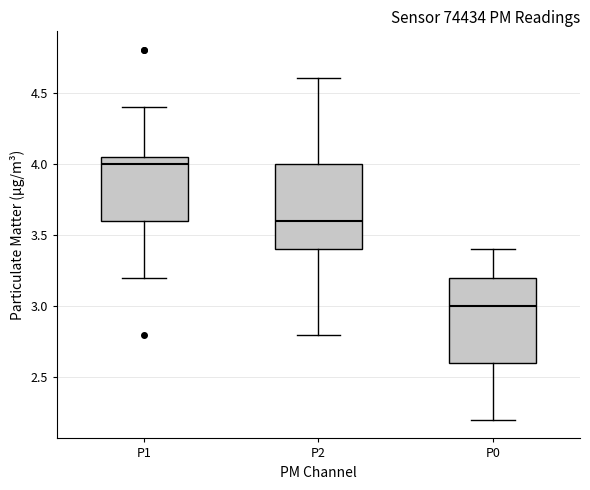

Reading left to right, transcribe this box plot: for each box, give where its median line is, the range the box spans, and where its two whiskers end, as read against the y-axis. The values are not printed on the chart, so give them approximately, as read against the axis.

P1: median 4.00, box 3.60 to 4.05, whiskers 3.20 to 4.40
P2: median 3.60, box 3.40 to 4.00, whiskers 2.80 to 4.60
P0: median 3.00, box 2.60 to 3.20, whiskers 2.20 to 3.40